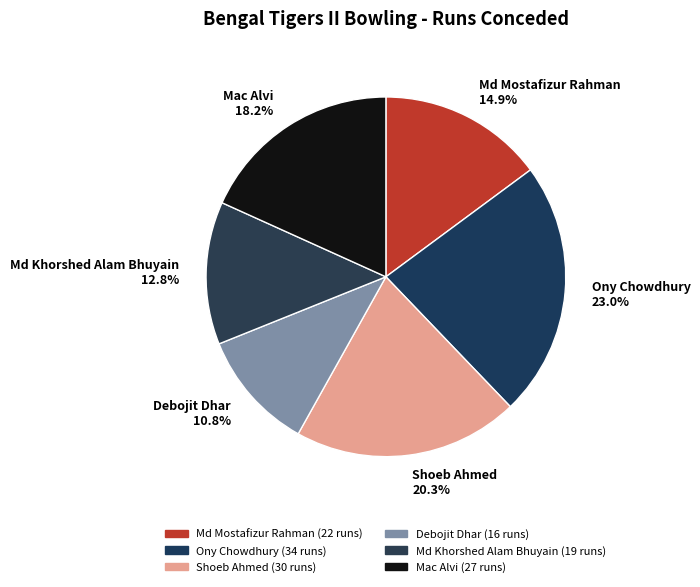

How many slices are in this pie chart?

6